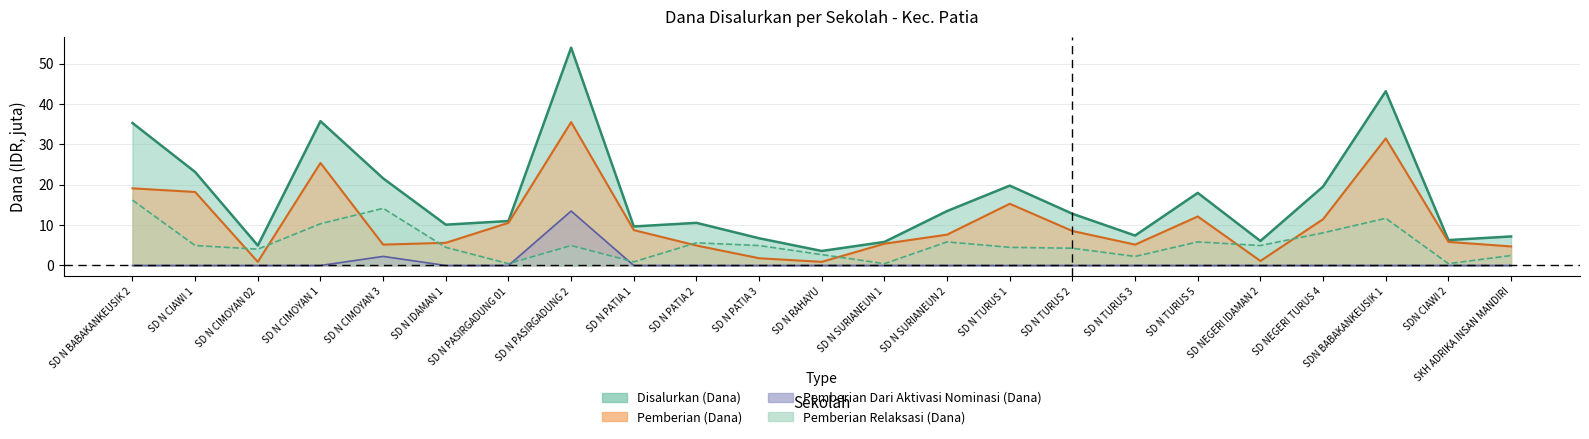

Where is the first local minimum for Pemberian Relaksasi (Dana)?

SD N CIMOYAN 02